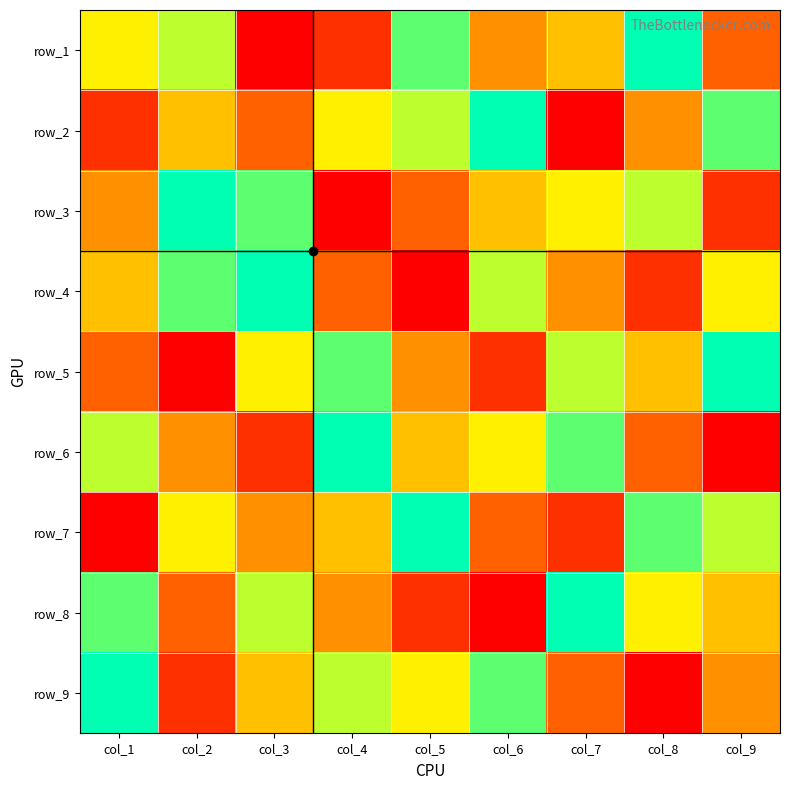

How many row_6 values are between 3 and 7?

5